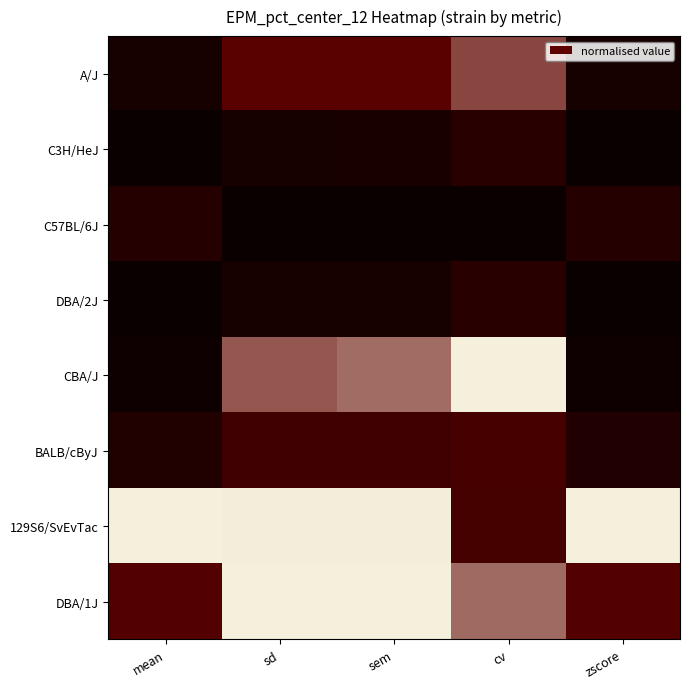

What is the maximum value shown in the chart?

1.0